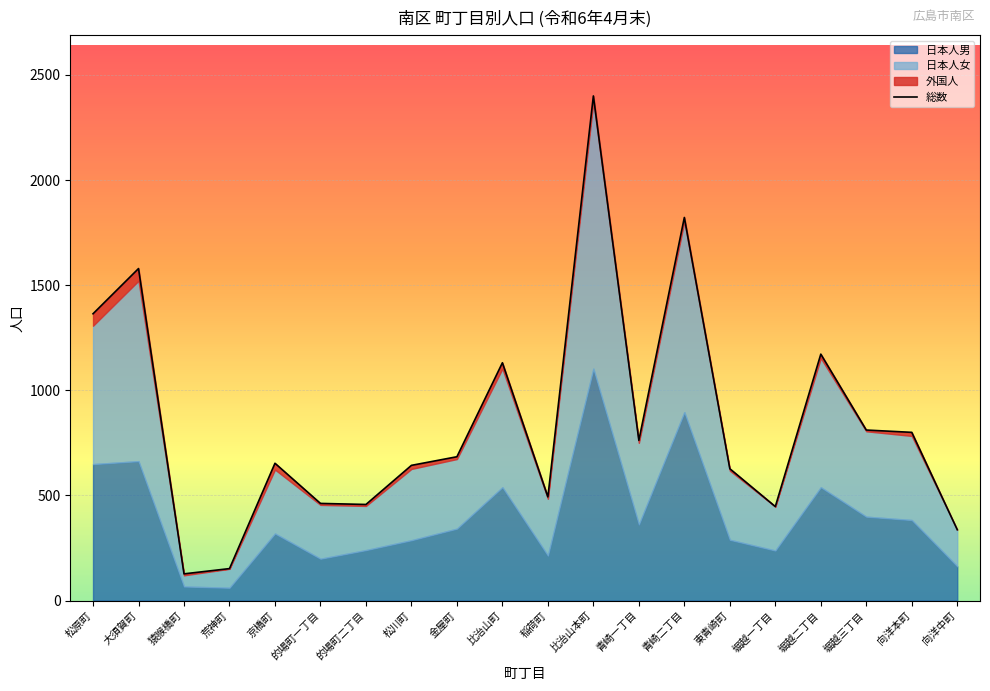

What is the ratio of the value at 青崎二丁目 to the value at 向洋本町?

2.3